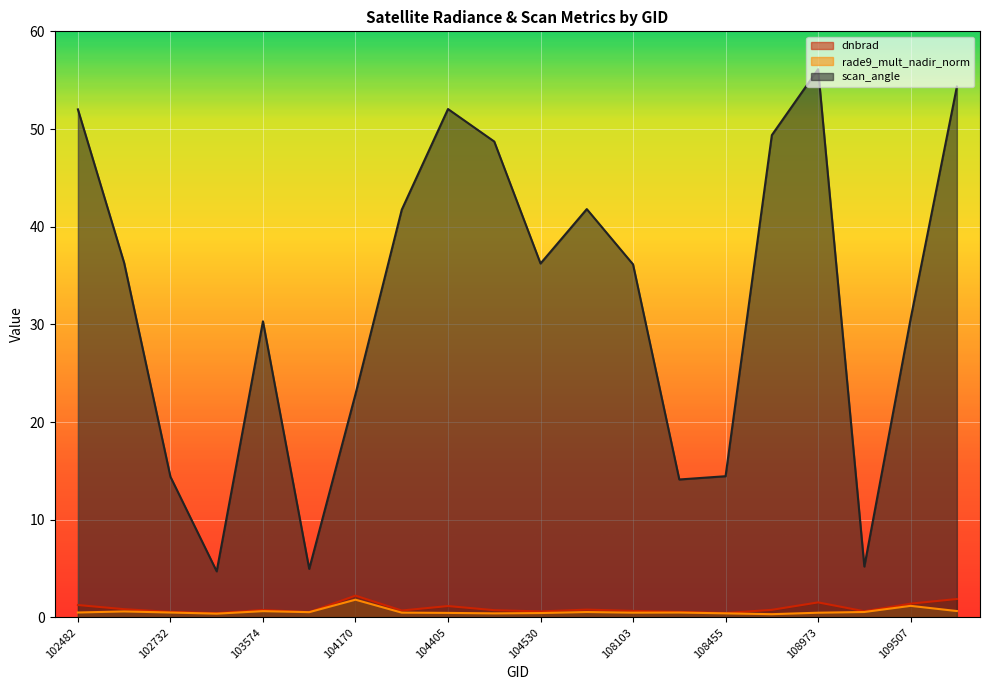

What is the value of the dnbrad point at the 4th from the left?

0.4